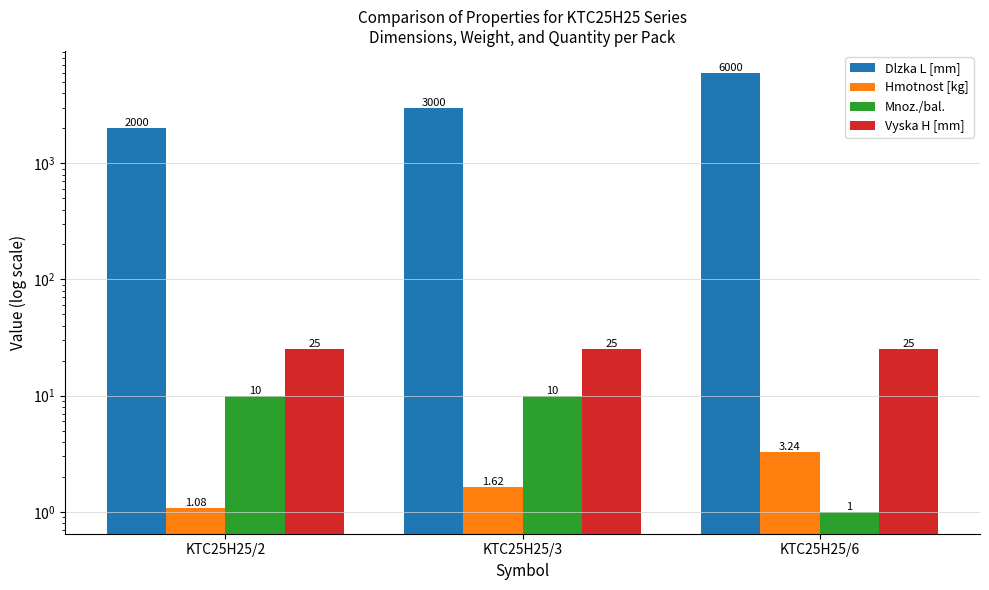

What is the sum of the Mnoz./bal. values at KTC25H25/3 and KTC25H25/6?

11.0